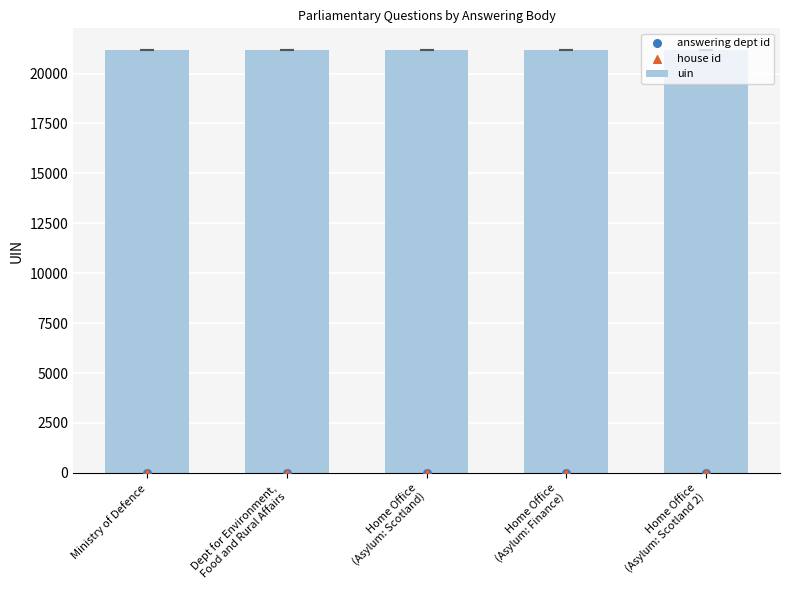

At how many categories does at least one series exceed 18776?

5